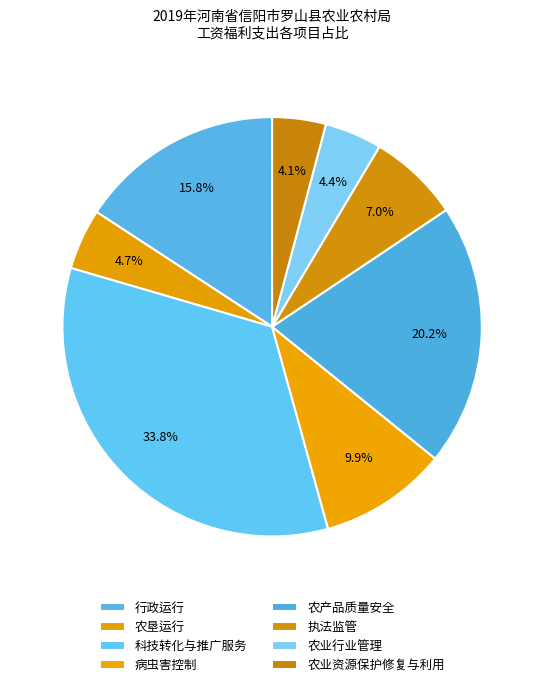

To the nearest percent, what is the difference between the largest and smallest slice percentages?

30%